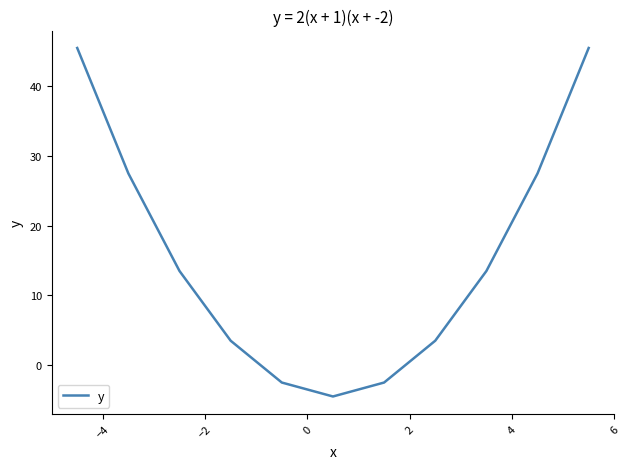

Does the chart display data point markers on the line(s)?

No